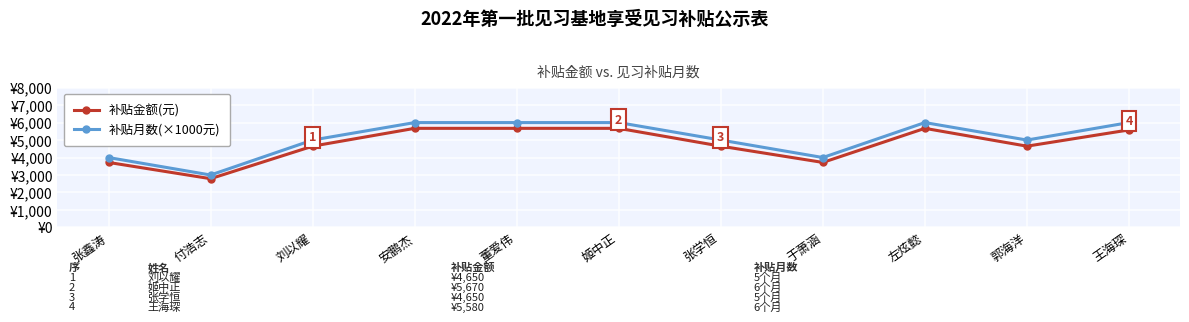

Is this an area chart (filled region under the line)?

No